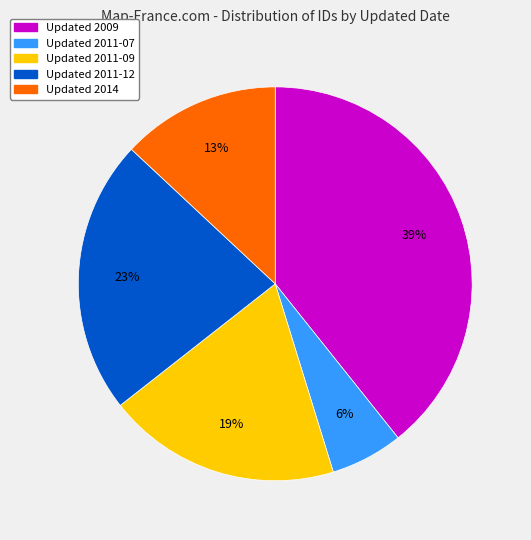

Is there a majority slice in this chart?

No